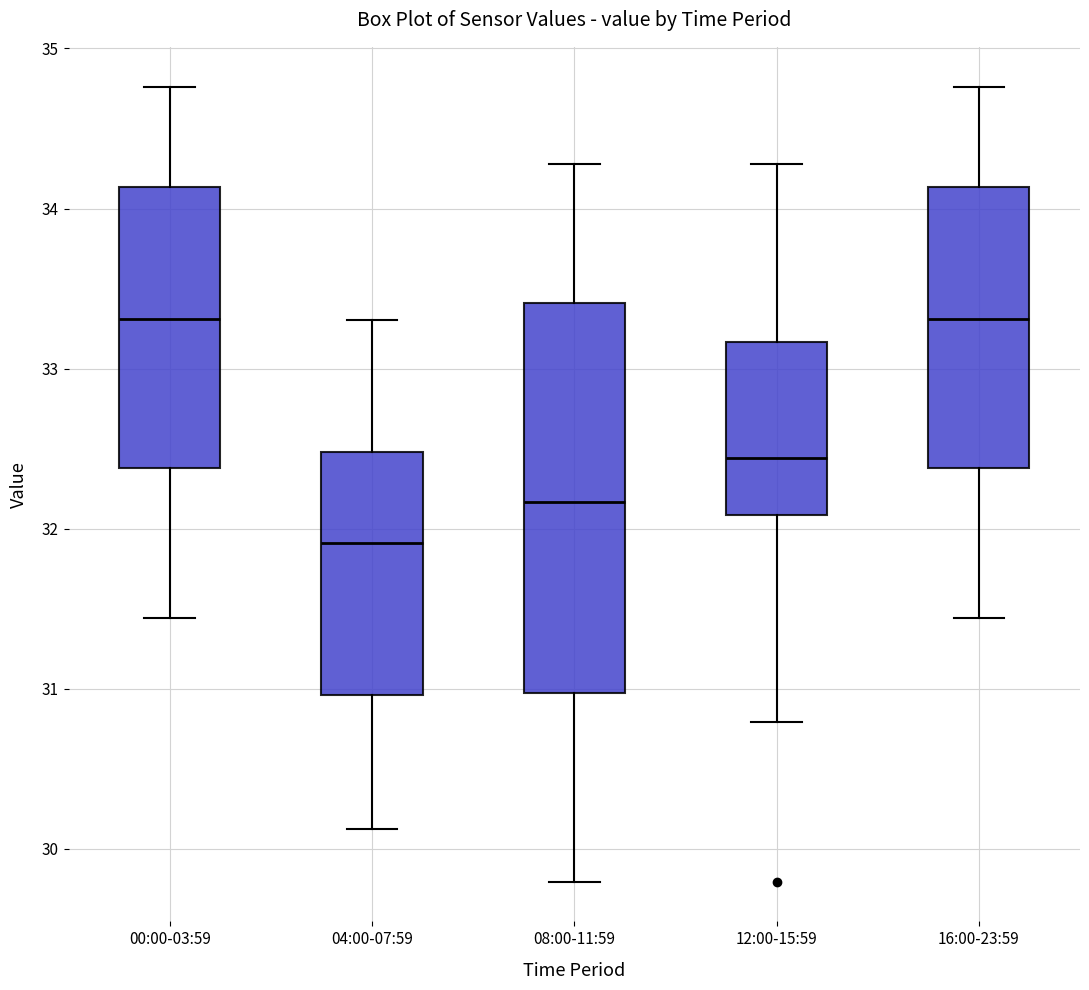

Reading left to right, read every box against the y-axis: the position of its median line, the range the box covers, and the ends of its whiskers. The values are not printed on the chart, so give them approximately, as read against the axis.

00:00-03:59: median 33.3, box 32.4 to 34.1, whiskers 31.4 to 34.8
04:00-07:59: median 31.9, box 31.0 to 32.5, whiskers 30.1 to 33.3
08:00-11:59: median 32.2, box 31.0 to 33.4, whiskers 29.8 to 34.3
12:00-15:59: median 32.4, box 32.1 to 33.2, whiskers 30.8 to 34.3
16:00-23:59: median 33.3, box 32.4 to 34.1, whiskers 31.4 to 34.8